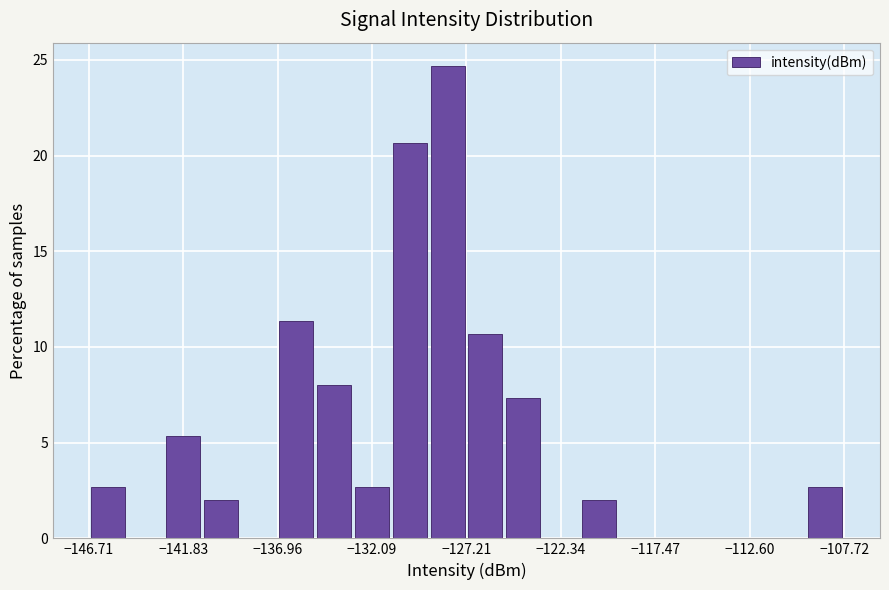

Read against the x-axis, roughly where is the centre of the tallest bar?

-128.0